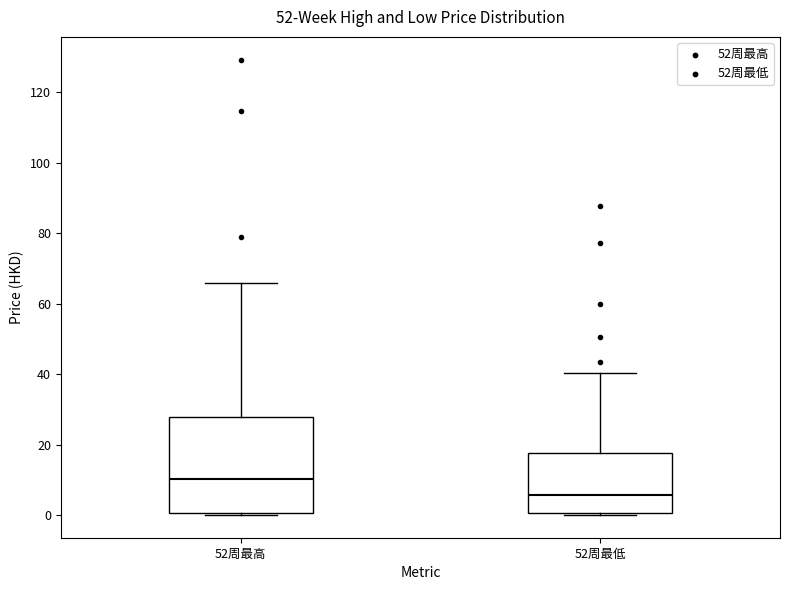

Which box has the lowest median line?

52周最低